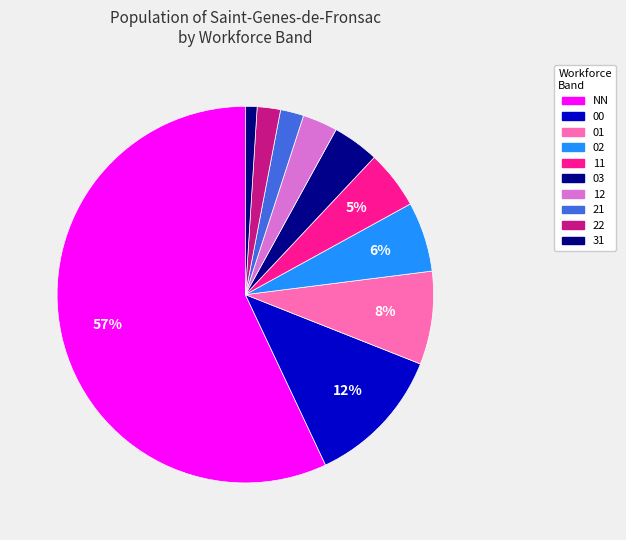

Is NN the majority of the pie?

Yes